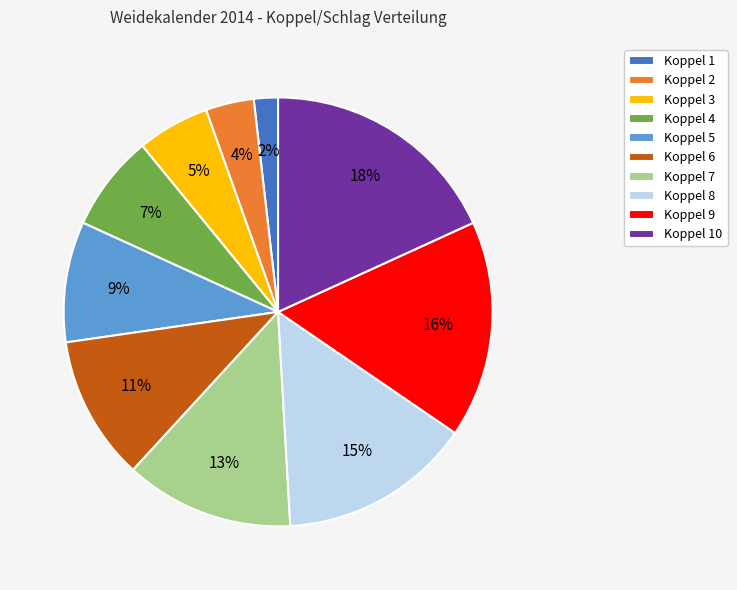

What percentage is the Koppel 3 slice, to the nearest percent?

5%